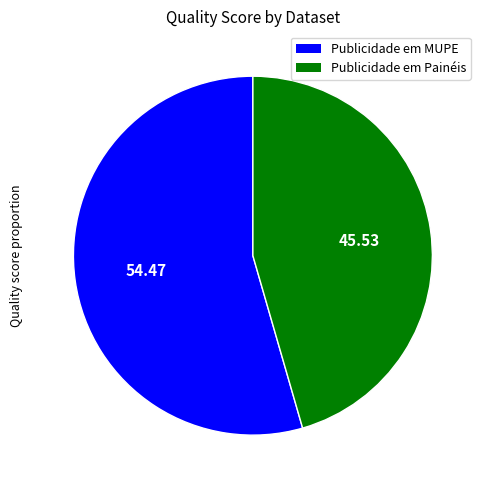

Rank the categories by value from lowest to highest.

Publicidade em Painéis, Publicidade em MUPE